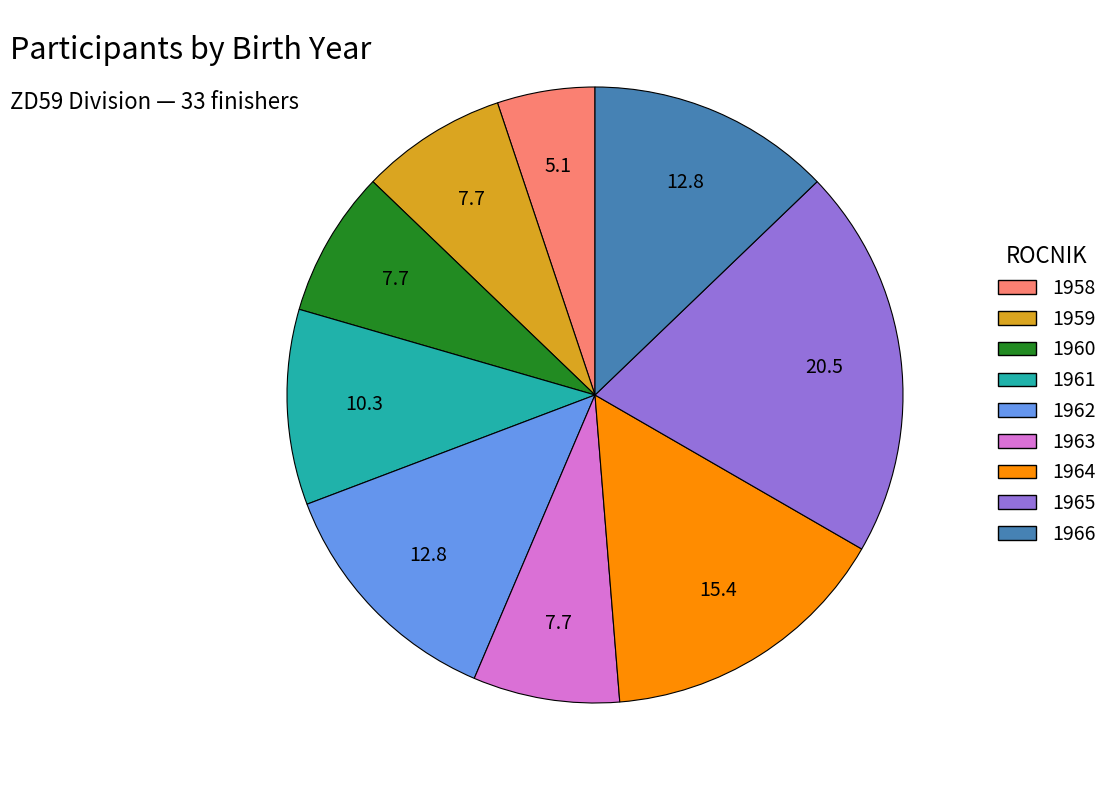

Approximately how many times larger is the value at 1963 compared to 1958?

1.5